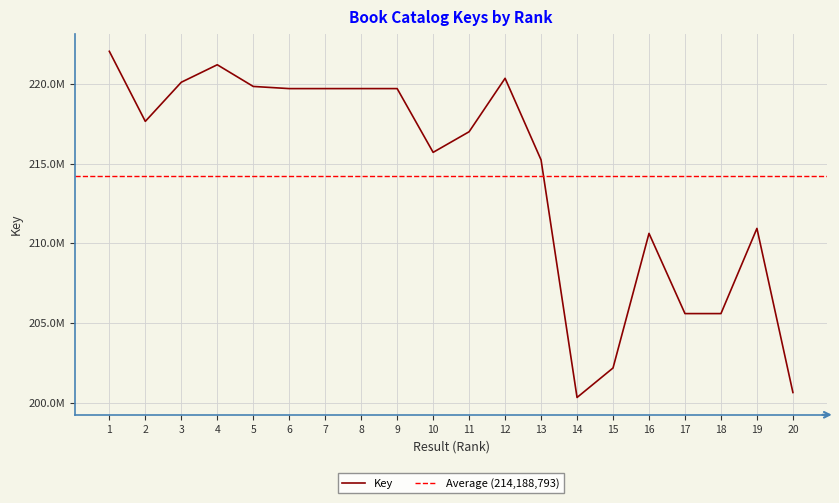

The value at 15 is 288765953. True or false?

False